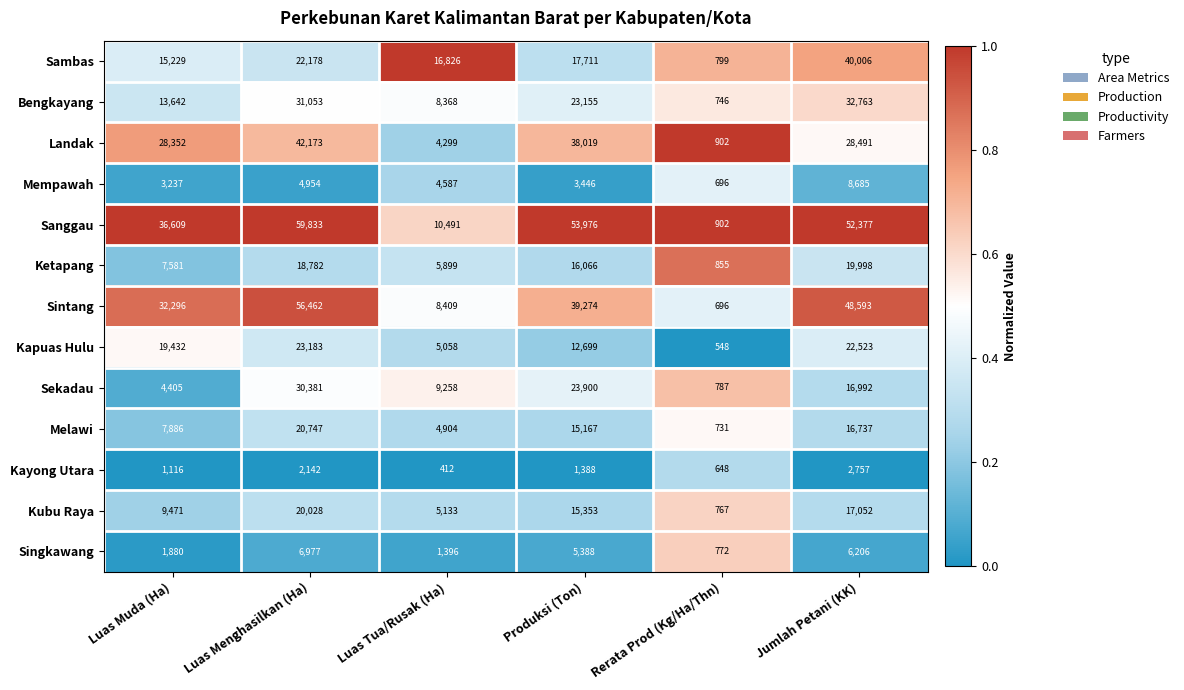

Which series has the largest total across all categories?

Sanggau